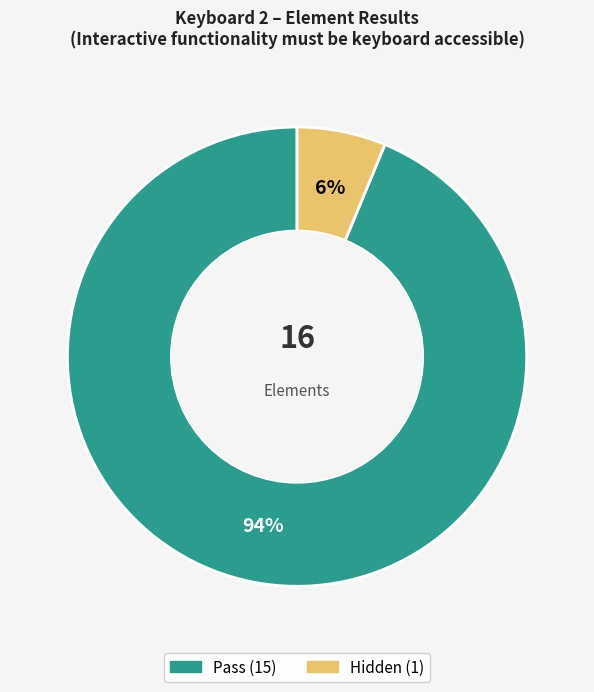

Does any single category account for the majority?

Yes